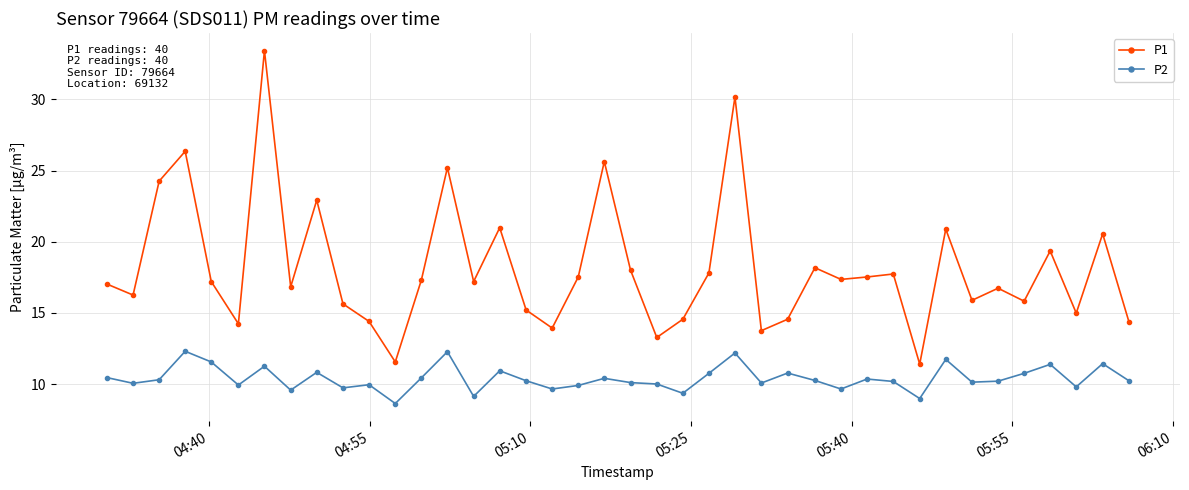

What is the value of the P2 point at the 4th from the left?

12.3